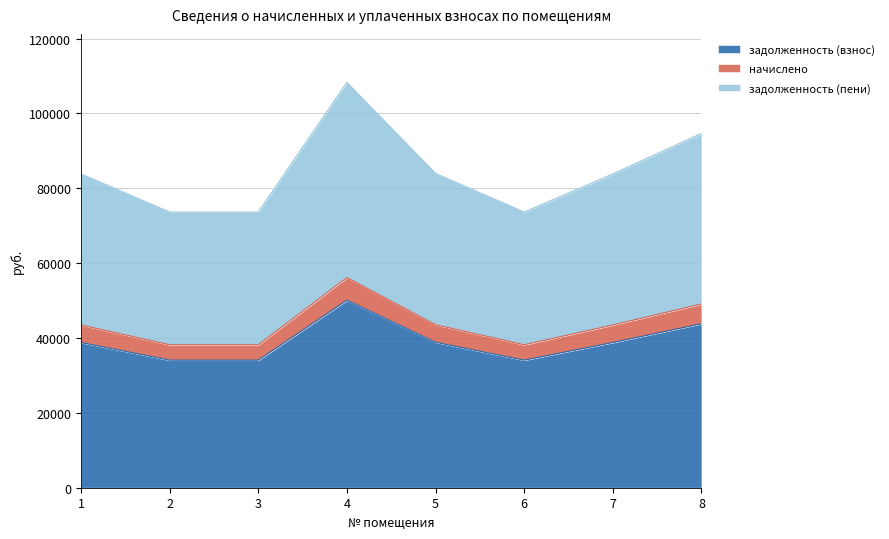

True or false: начислено and задолженность (взнос) intersect in this chart.

False